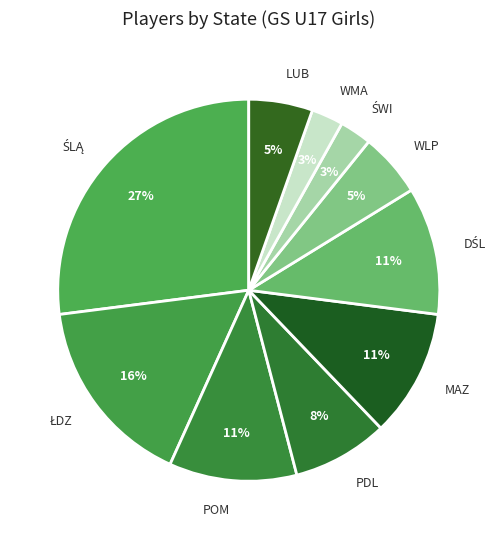

True or false: MAZ accounts for 22% of the total.

False